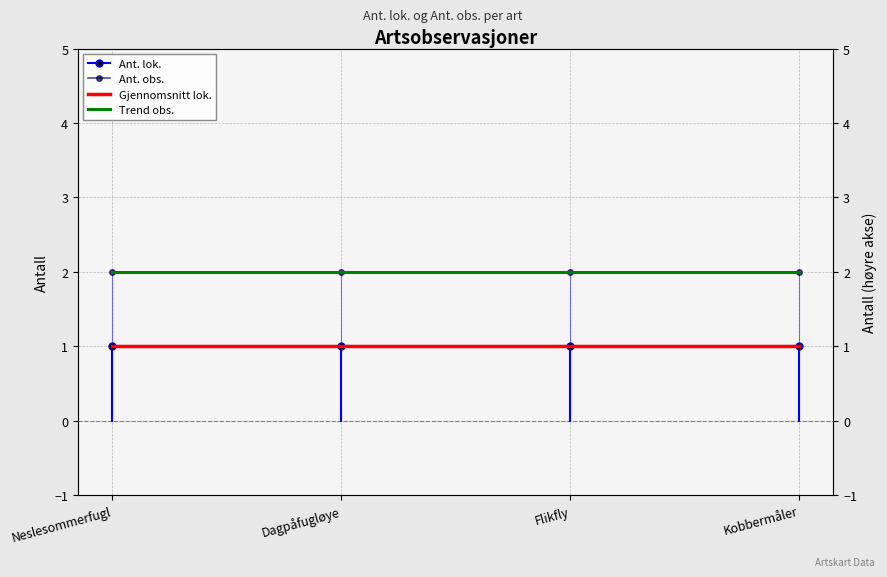

Reading right to left, list all the values displayed in this chart.

Ant. lok.: Kobbermåler=1.0	Flikfly=1.0	Dagpåfugløye=1.0	Neslesommerfugl=1.0
Ant. obs.: Kobbermåler=2.0	Flikfly=2.0	Dagpåfugløye=2.0	Neslesommerfugl=2.0
Gjennomsnitt lok.: Kobbermåler=1.0	Flikfly=1.0	Dagpåfugløye=1.0	Neslesommerfugl=1.0
Trend obs.: Kobbermåler=2.0	Flikfly=2.0	Dagpåfugløye=2.0	Neslesommerfugl=2.0